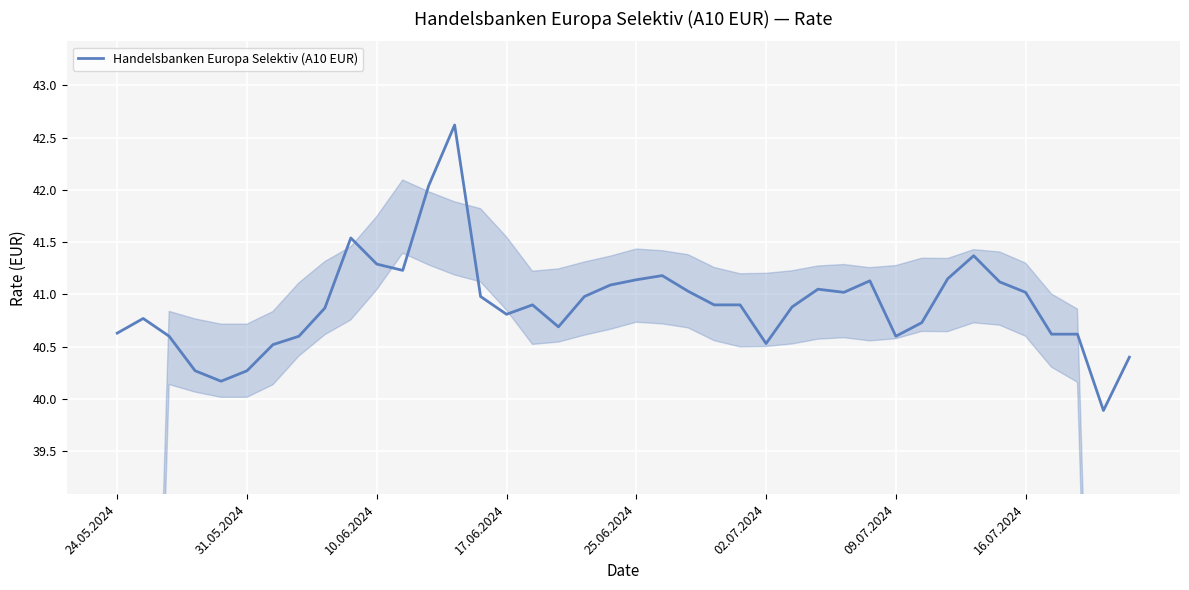

Count the number of data series in this chart.

1